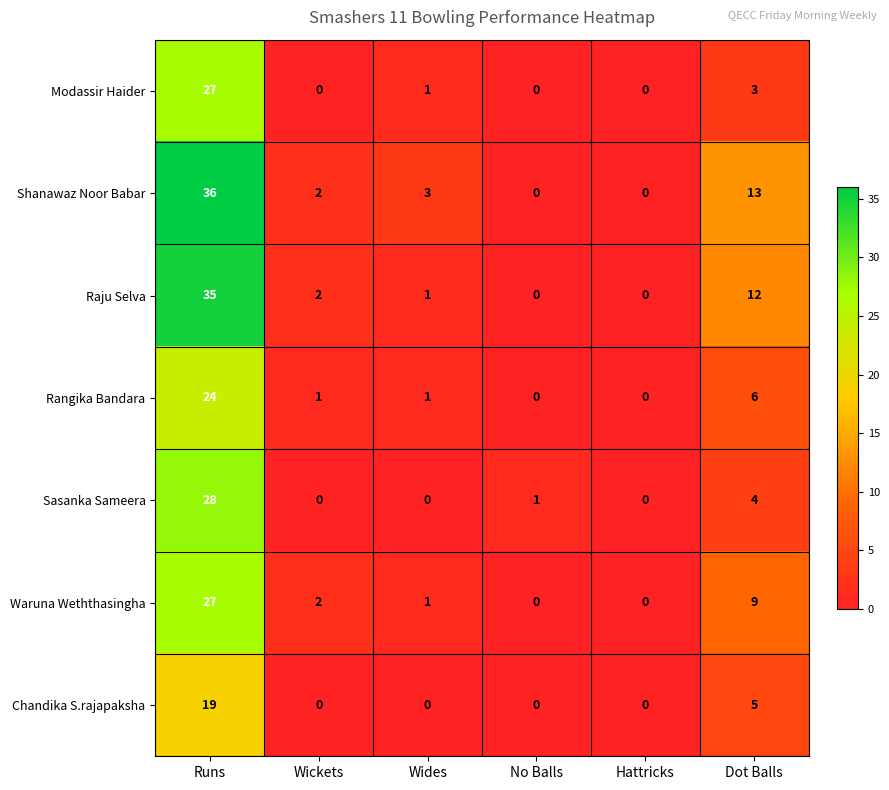

What is the total value across all series at Dot Balls?

52